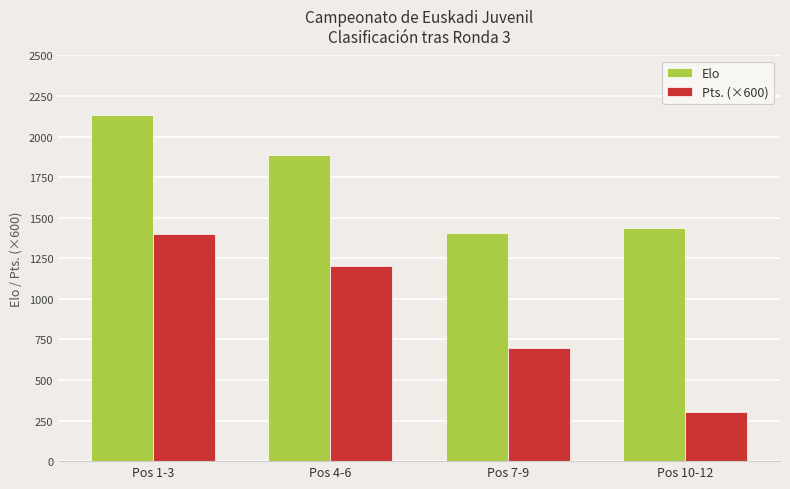

Rank the categories by Elo value from lowest to highest.

Pos 7-9, Pos 10-12, Pos 4-6, Pos 1-3